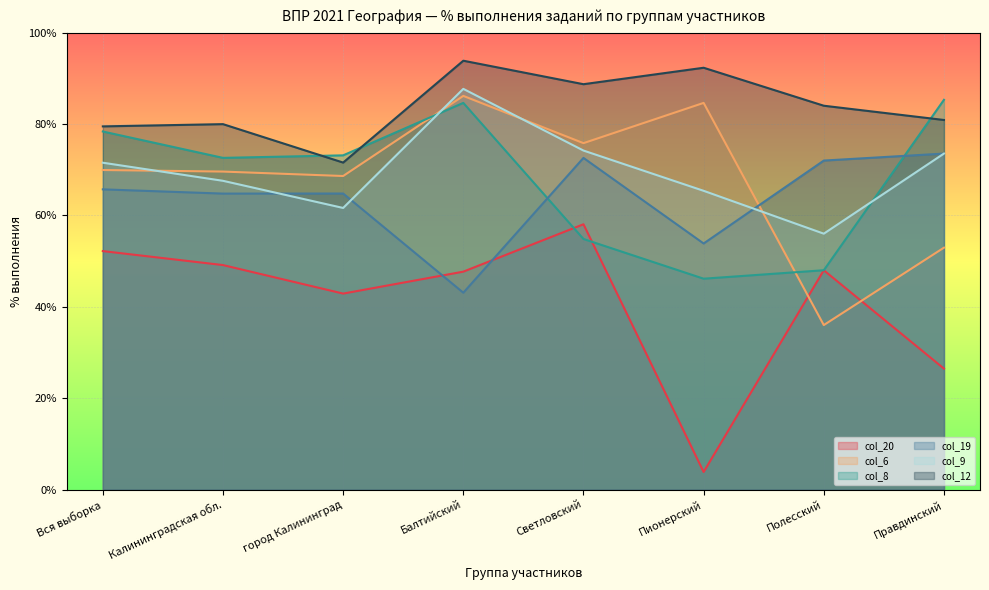

What is the total value across all series at Вся выборка?

417.2